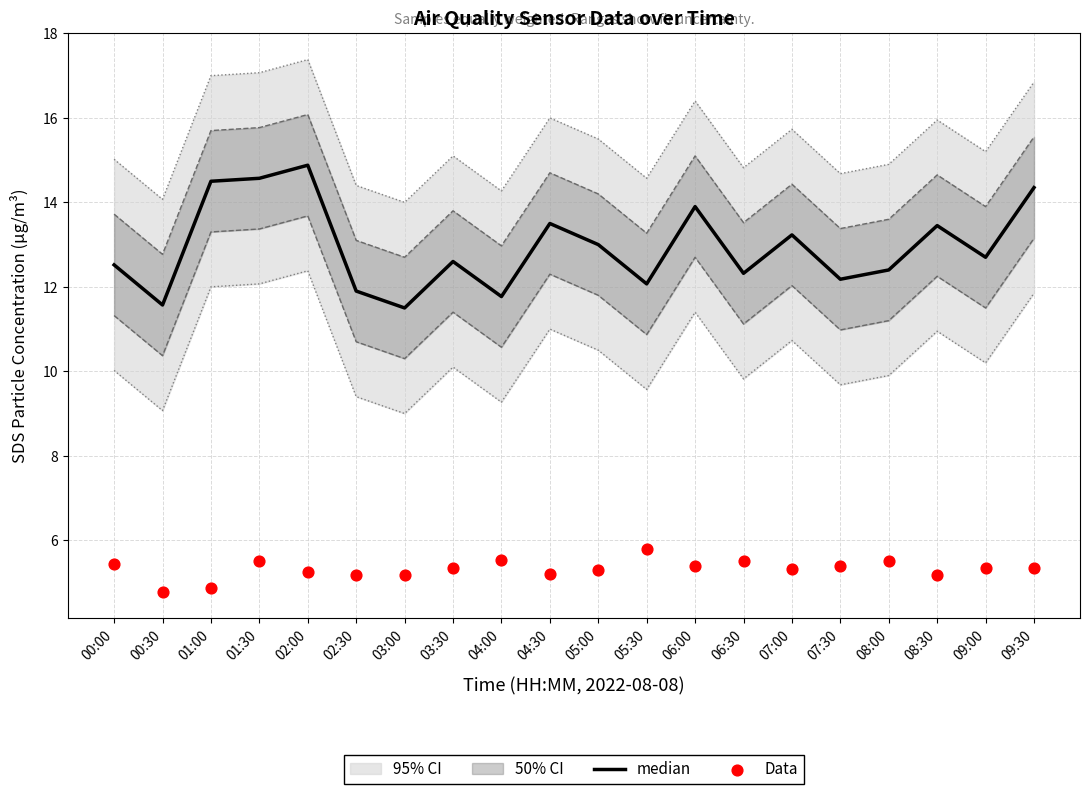

Which series has the largest Y range (max minus min)?

median